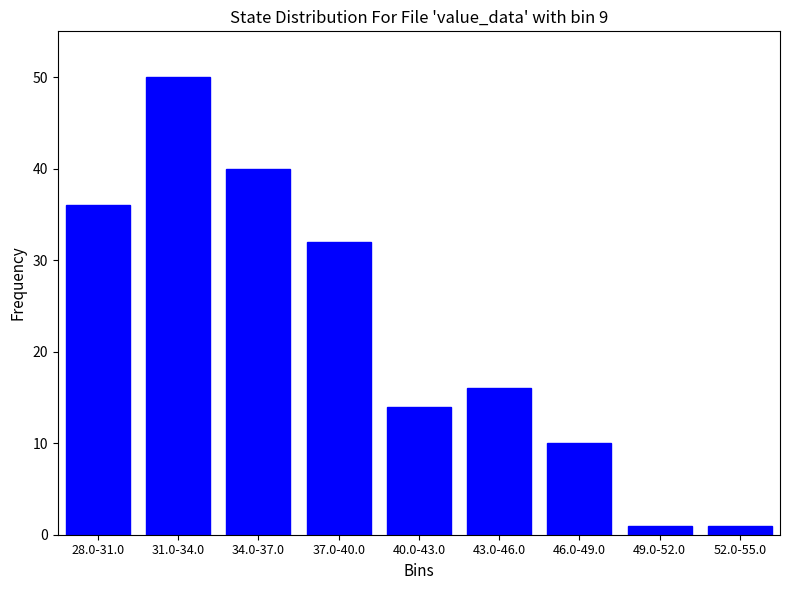

Reading right to left, extract all data points from this chart.

1	1	10	16	14	32	40	50	36